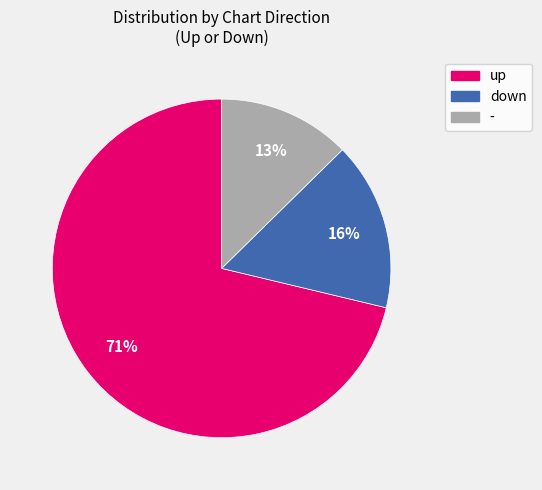

What percentage is the up slice, to the nearest percent?

71%